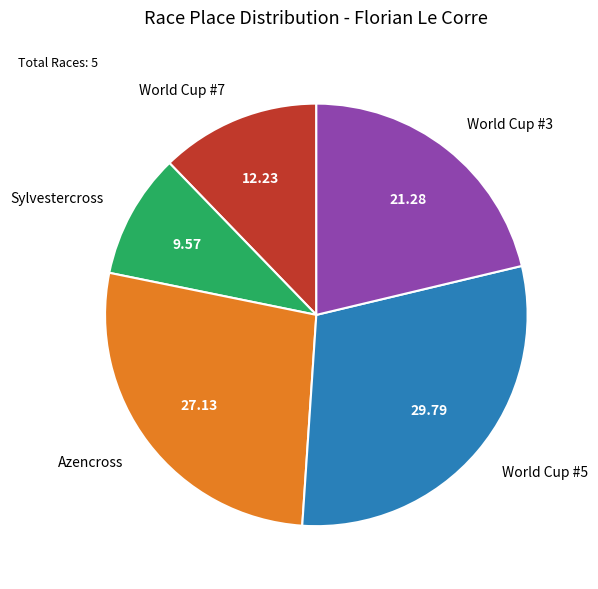

Which has a higher value, Azencross or World Cup #5?

World Cup #5